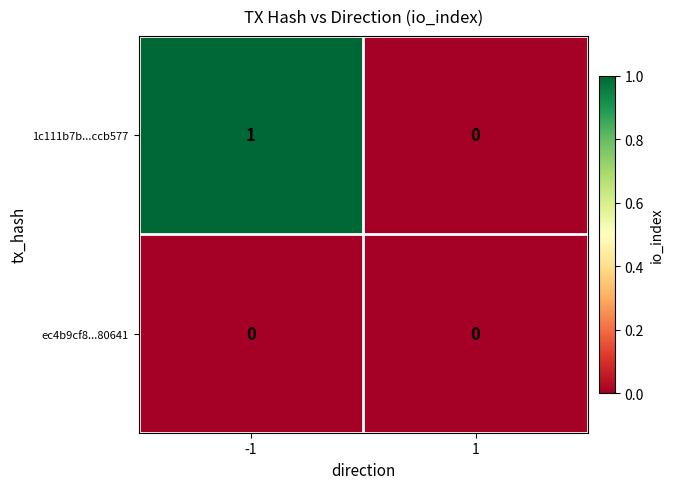

Reading left to right, list all the values displayed in this chart.

1c111b7b...ccb577: 1	0
ec4b9cf8...80641: 0	0